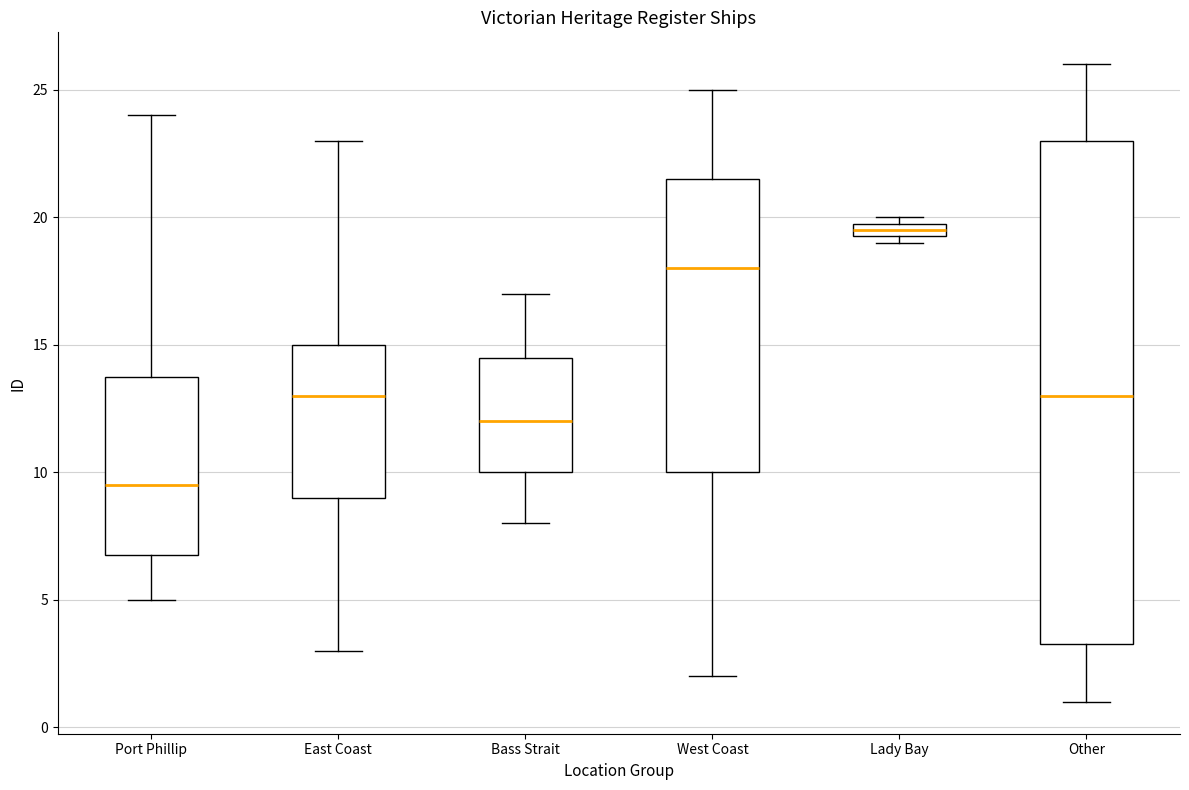

Where is the lower edge of the box for Bass Strait on the y-axis? The values are not printed on the chart, so give them approximately, as read against the axis.

10.0